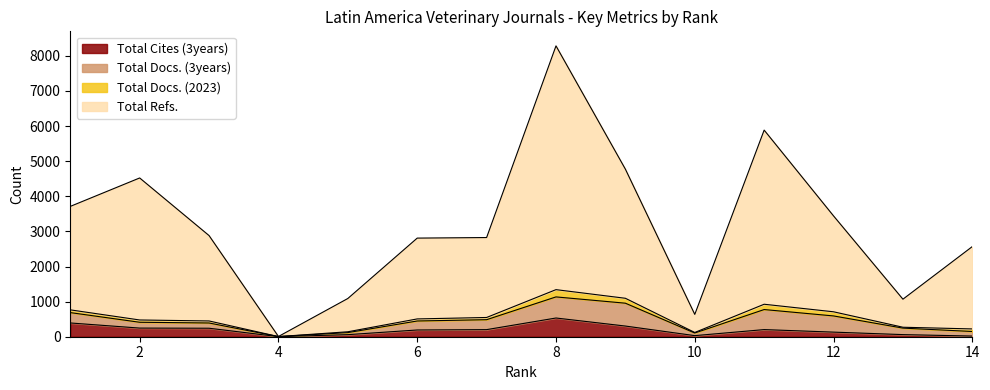

What is the value of the Total Refs. point at the 7th from the left?

2825